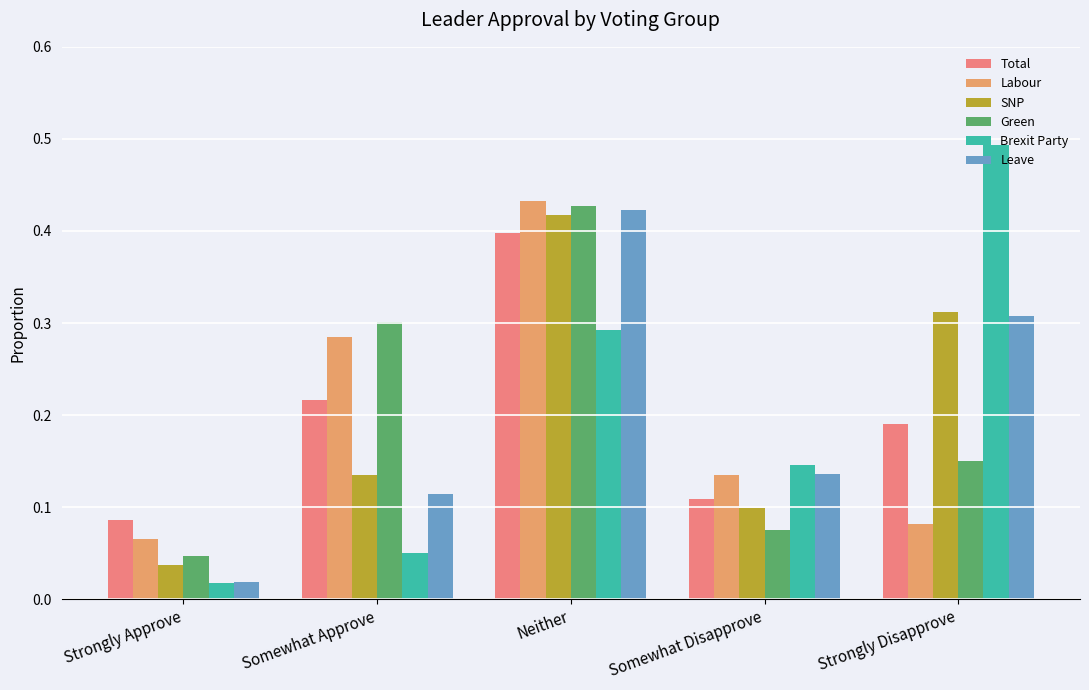

Which has a higher value, Somewhat Disapprove or Strongly Approve?

Somewhat Disapprove